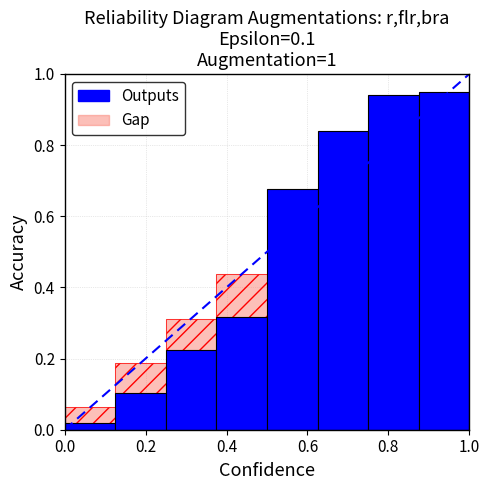

What is the label of the 7th bar from the right?

0.2